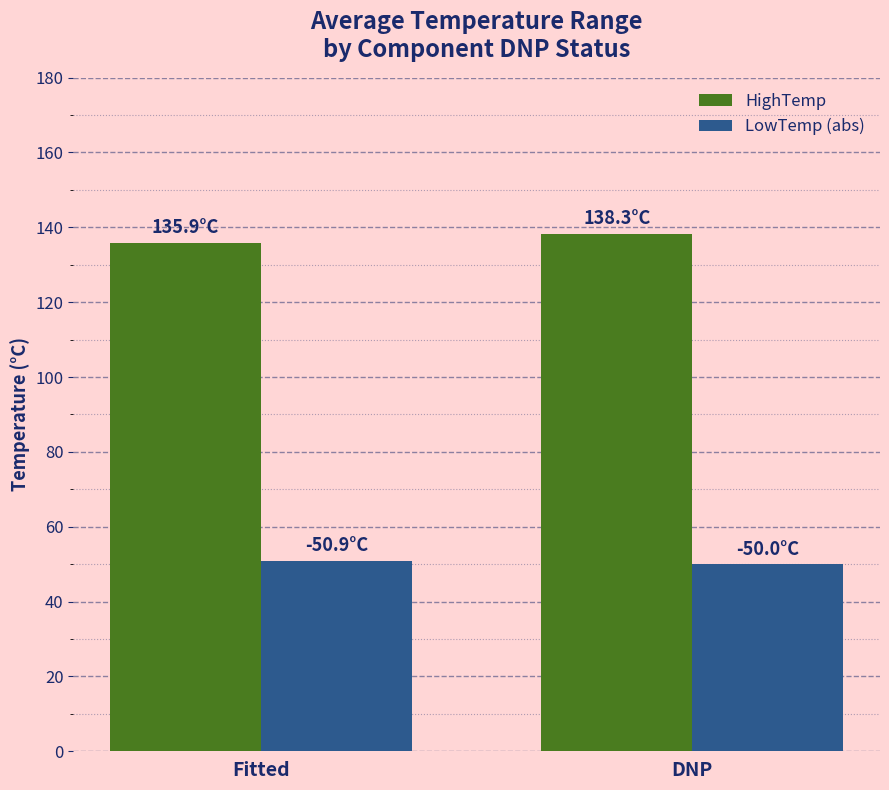

Is the value of HighTemp at DNP greater than the value of LowTemp (abs) at DNP?

Yes